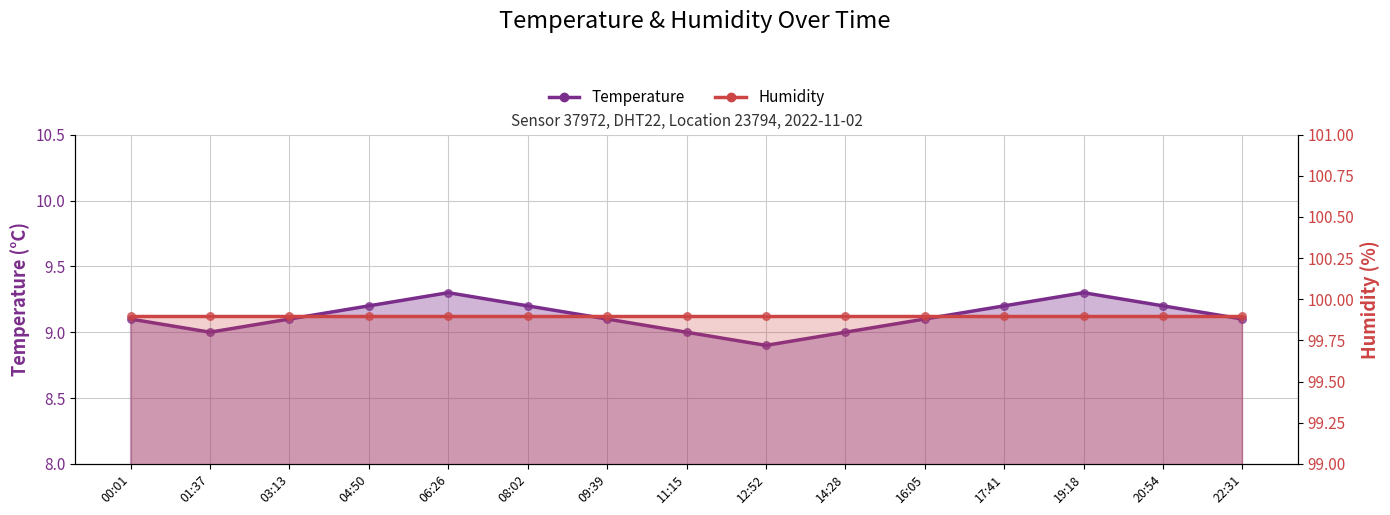

What are all the series names shown in the legend?

Temperature, Humidity